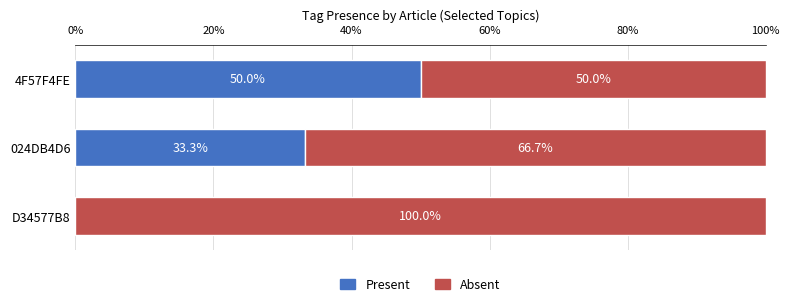

At which label does Present reach its peak?

4F57F4FE